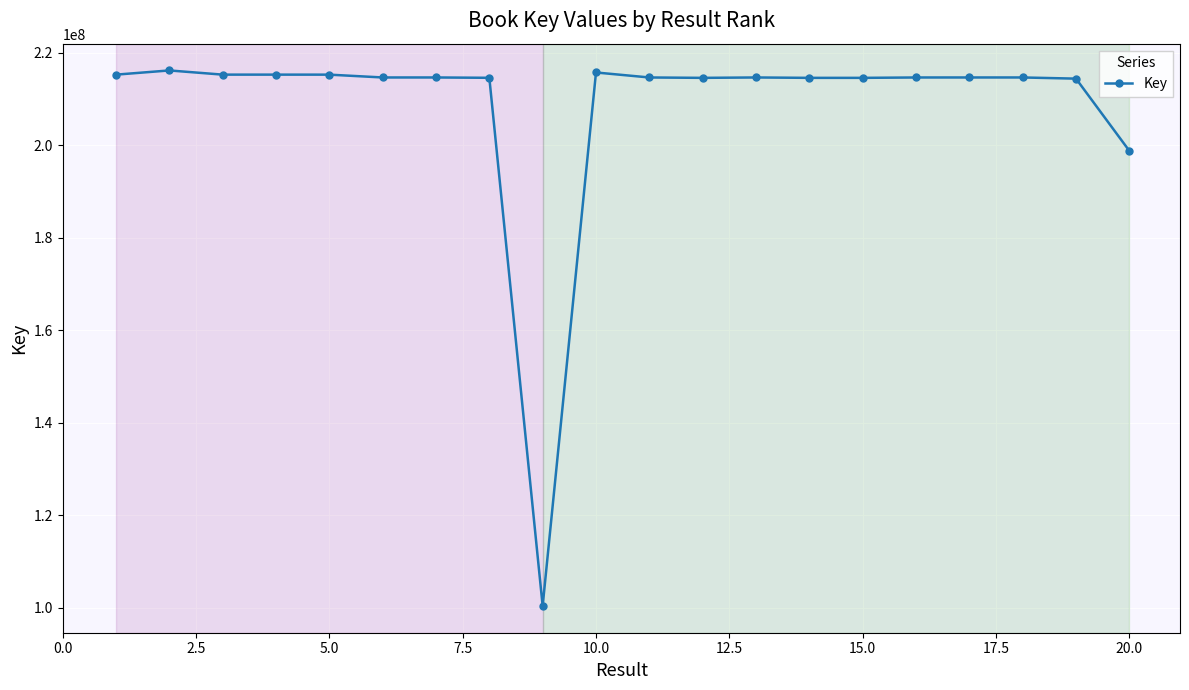

Count the number of categories in the chart.

20